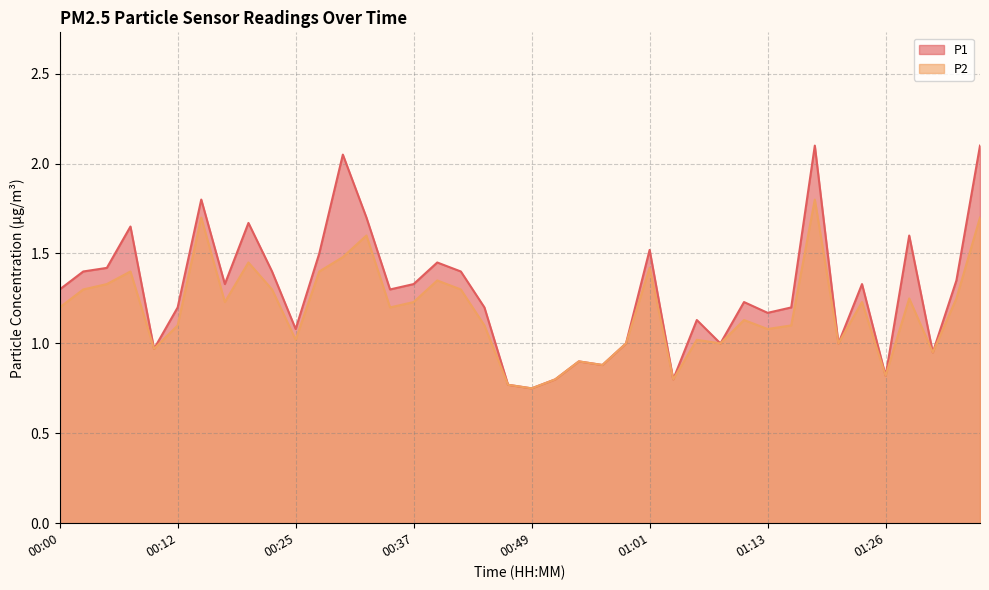

Which series has the largest range (max minus min)?

P1